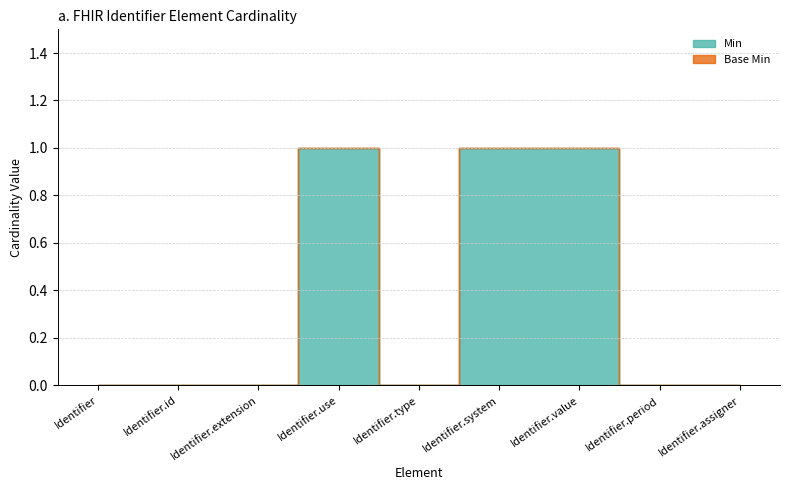

The value of Base Min at Identifier.type is 0. True or false?

True